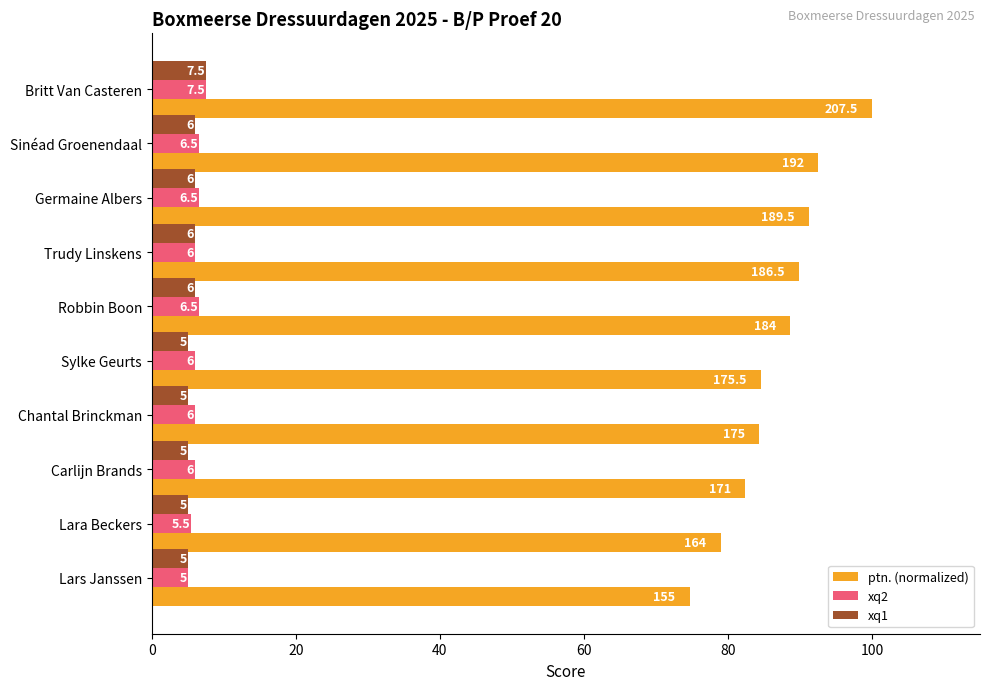

What is the minimum value shown in the chart?

5.0